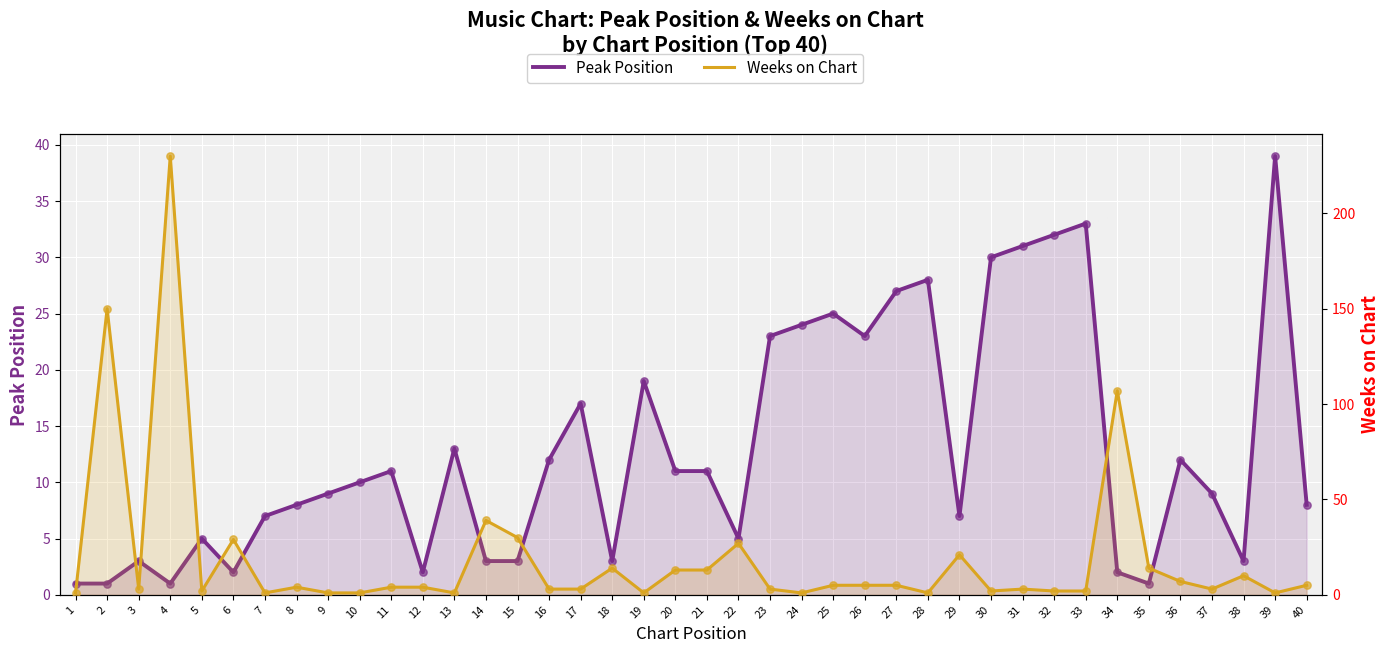

Which series has the largest total across all categories?

Weeks on Chart